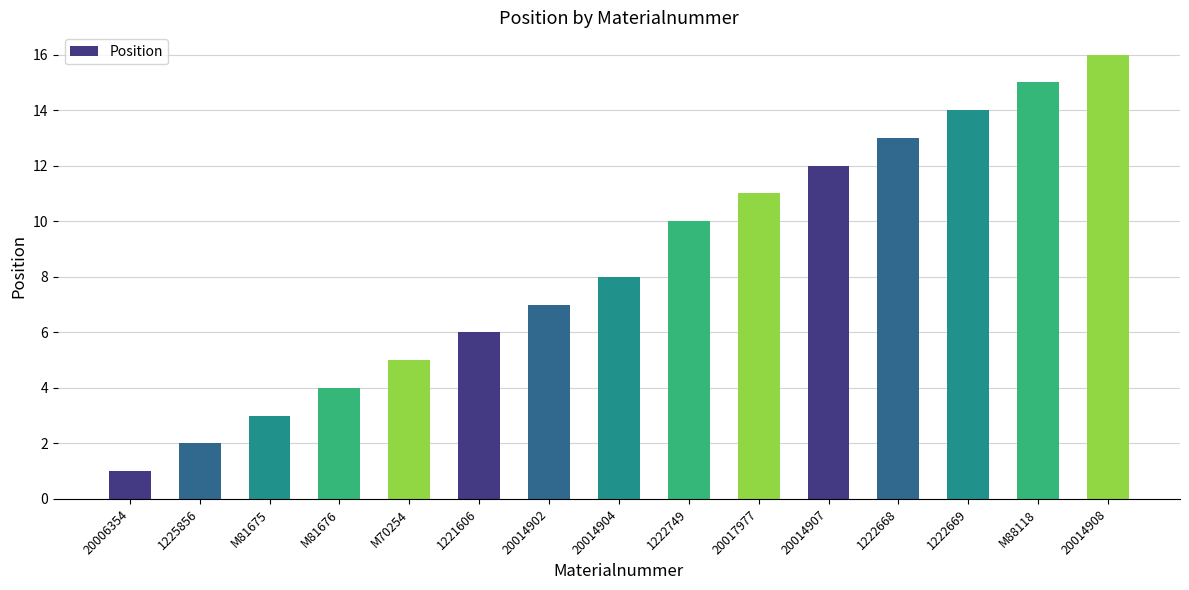

How many categories are shown in the chart?

15